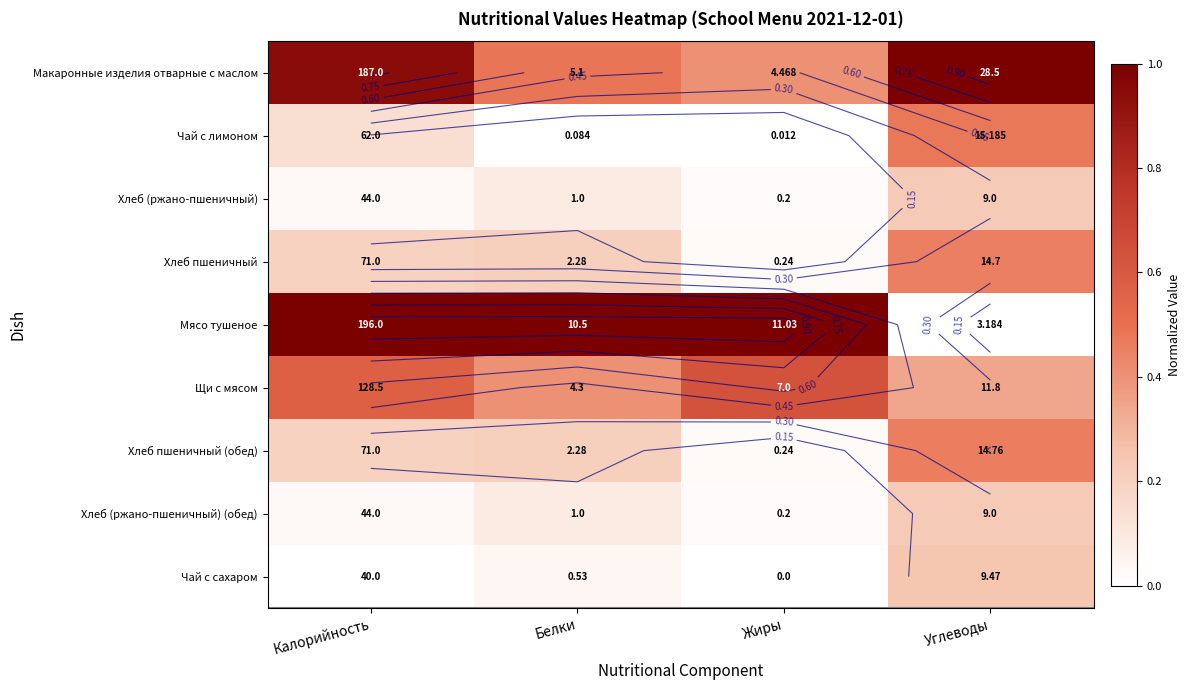

What is the difference between the Макаронные изделия отварные с маслом values at Углеводы and Жиры?

0.6